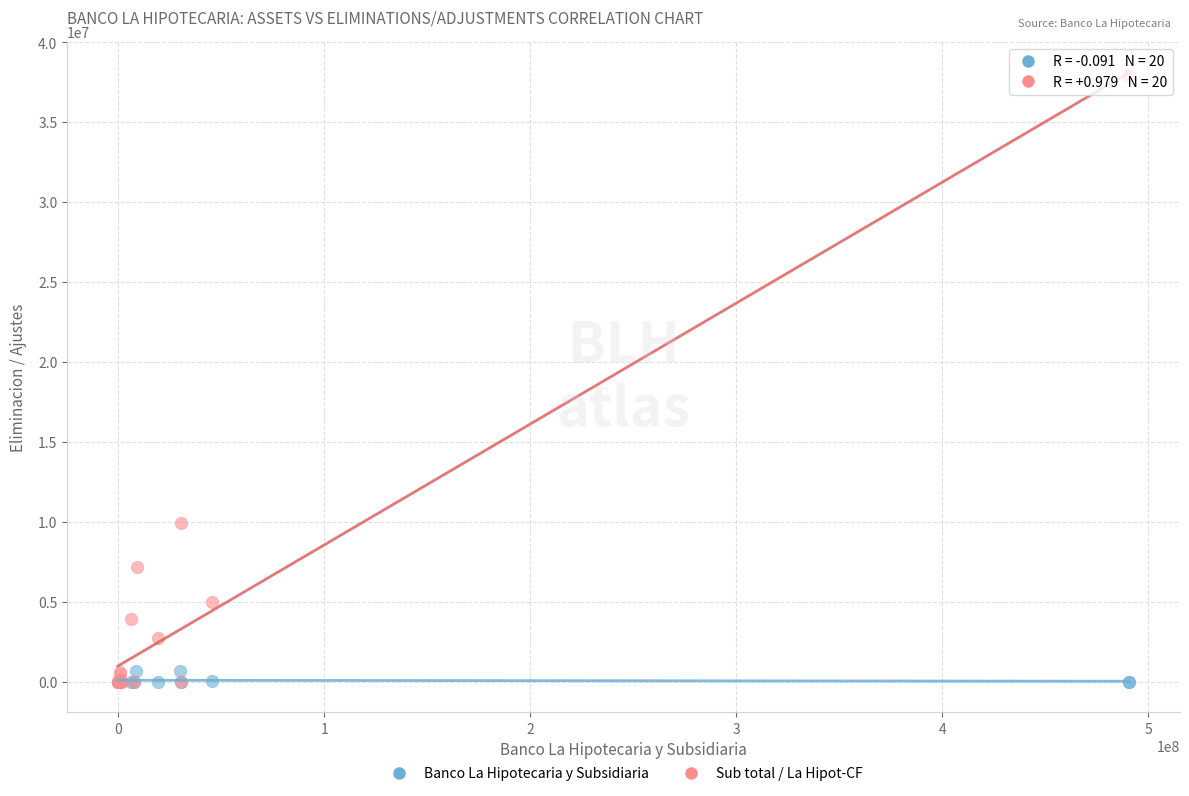

Which series has the largest Y range (max minus min)?

Sub total / La Hipot-CF